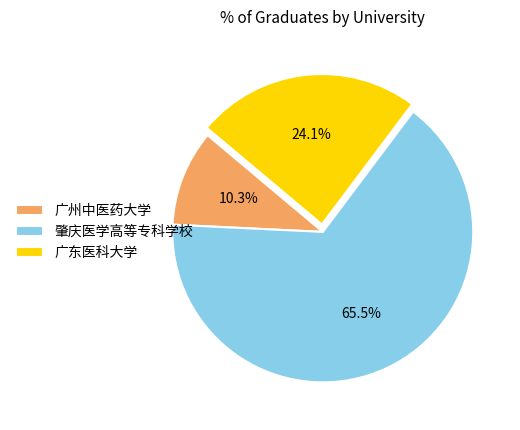

Combined, do 广州中医药大学 and 肇庆医学高等专科学校 account for over 50%?

Yes